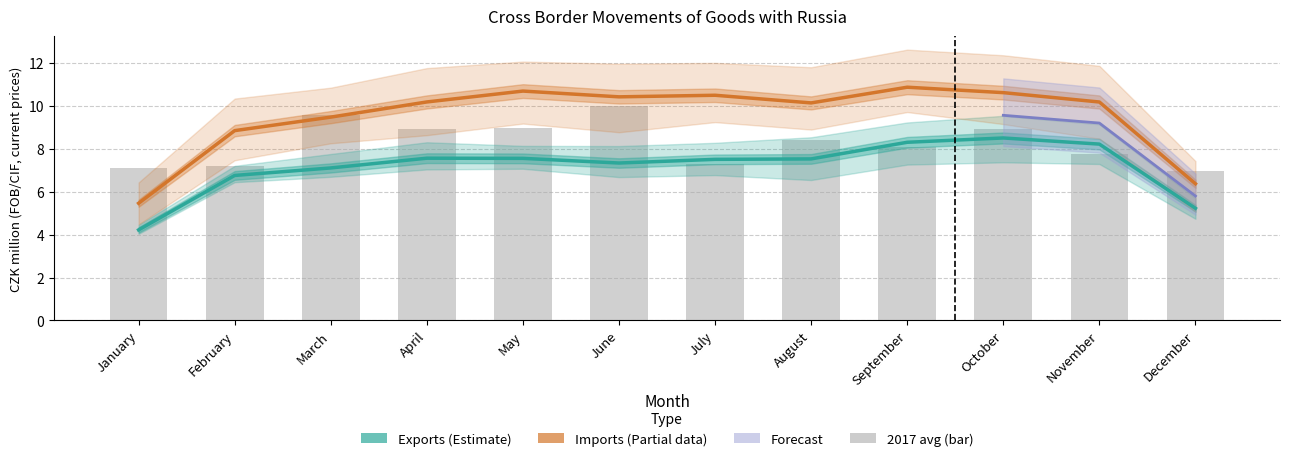

The Imports (partial data) series shows 10.2 at November. True or false?

True